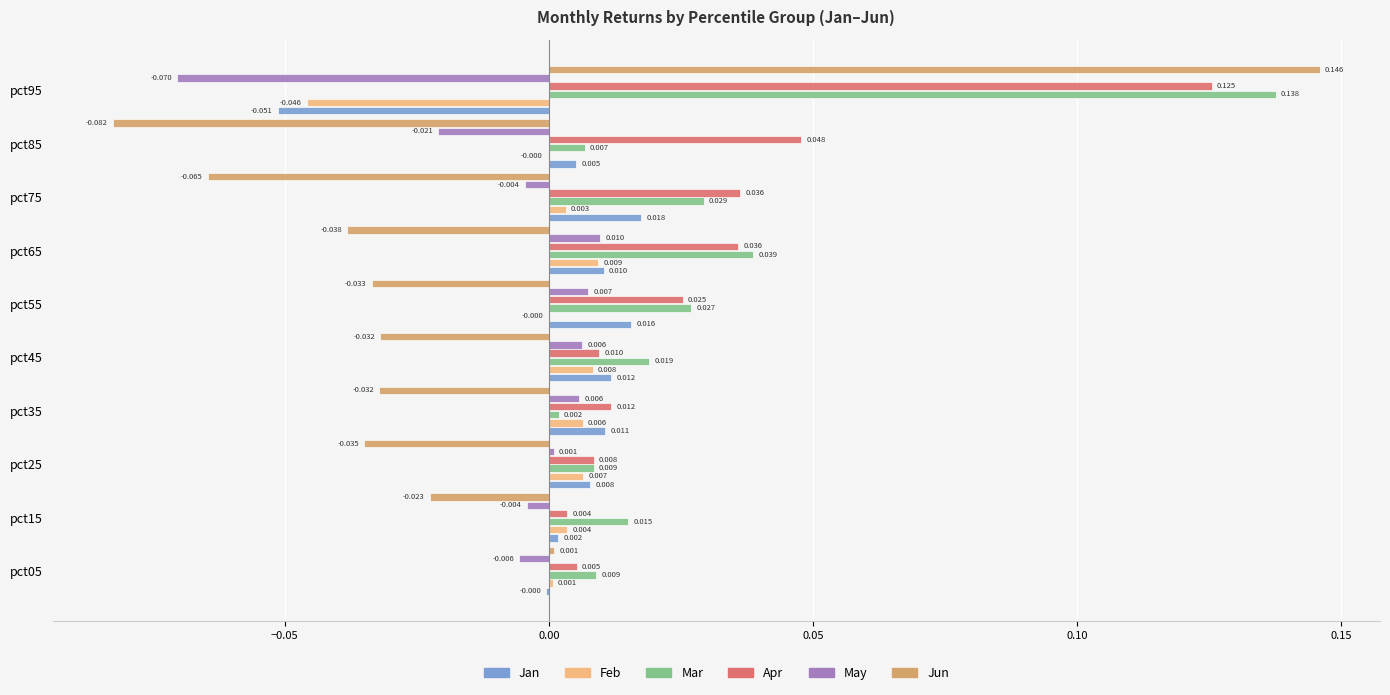

Which series changed the most between pct35 and pct55?

Mar